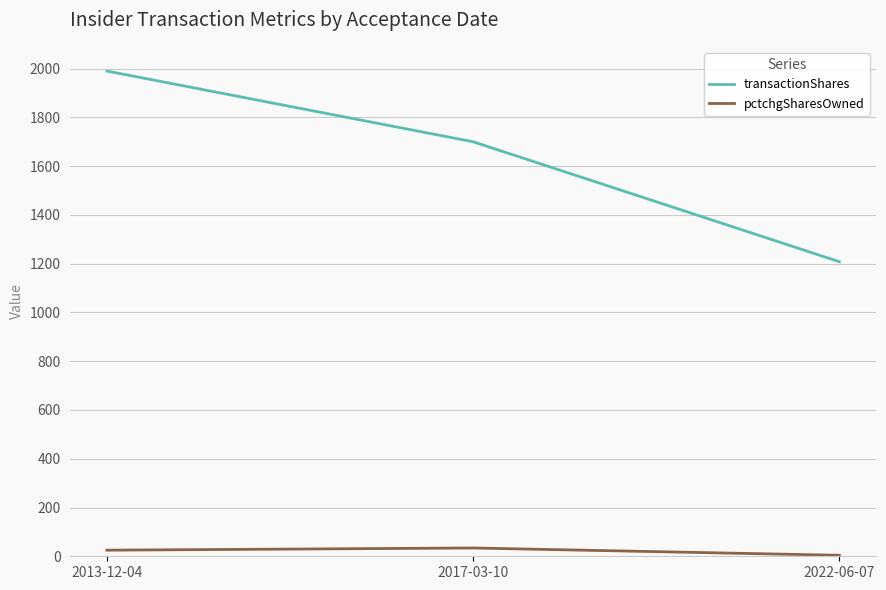

Reading left to right, list all the values displayed in this chart.

transactionShares: 2013-12-04=1990	2017-03-10=1700	2022-06-07=1208
pctchgSharesOwned: 2013-12-04=25	2017-03-10=34	2022-06-07=4